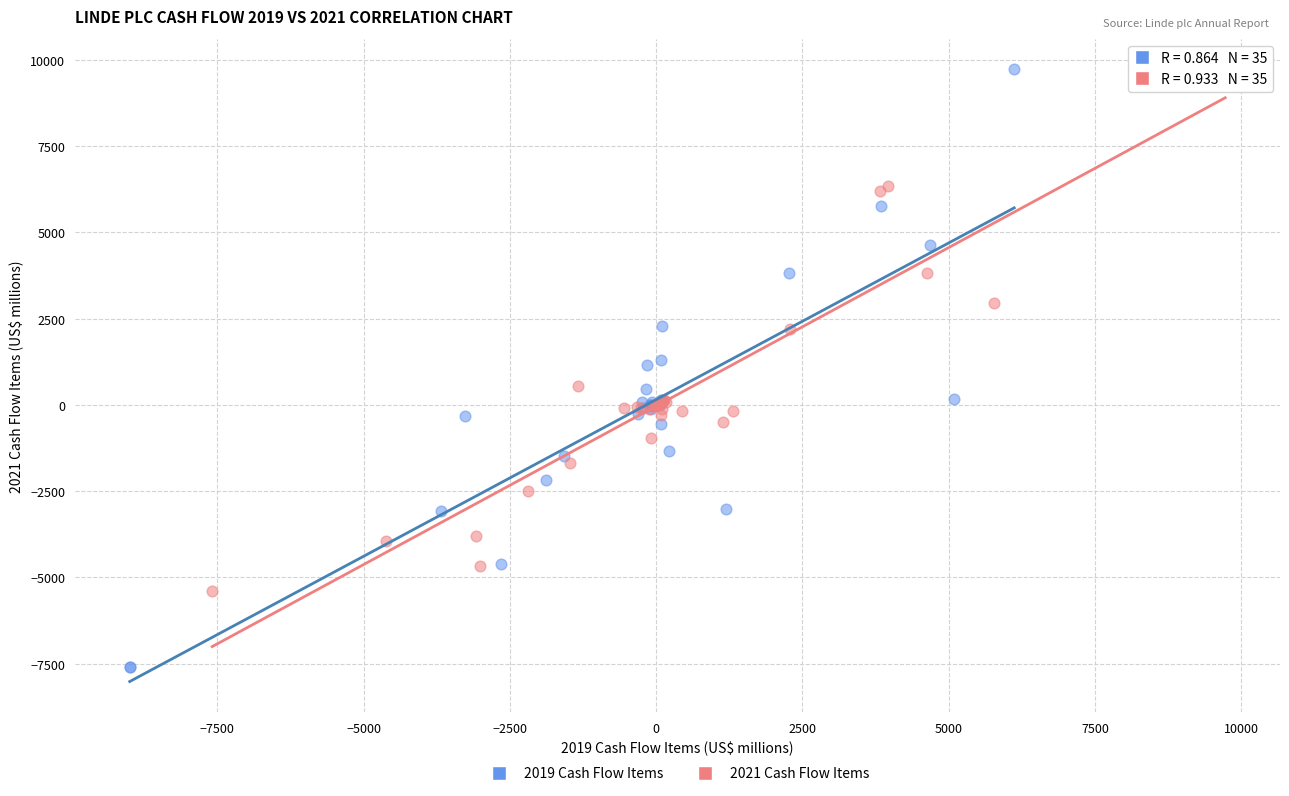

Which series contains the lowest Y value?

2019 Cash Flow Items